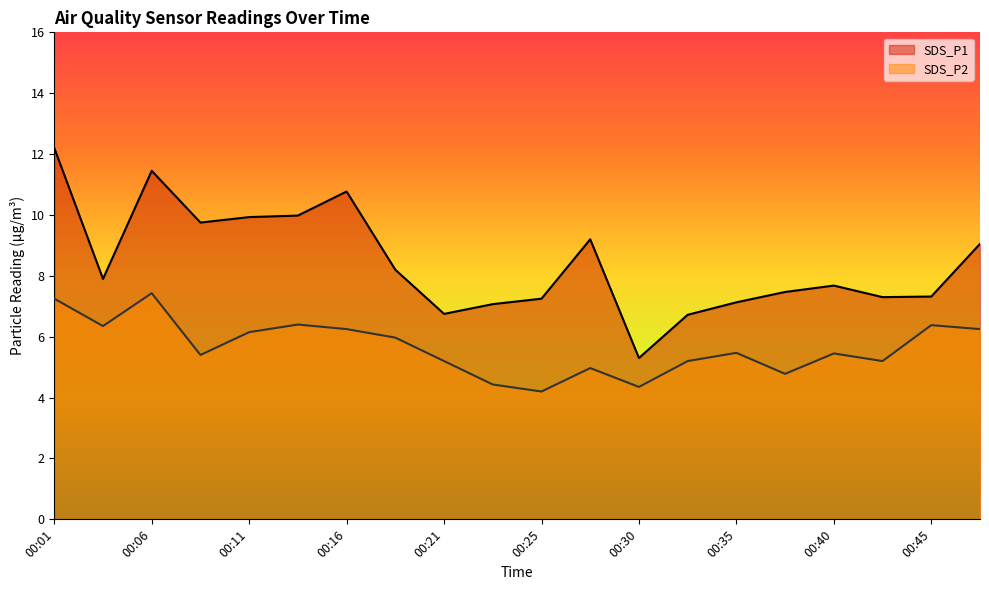

Which label corresponds to the largest value in the chart?

00:01